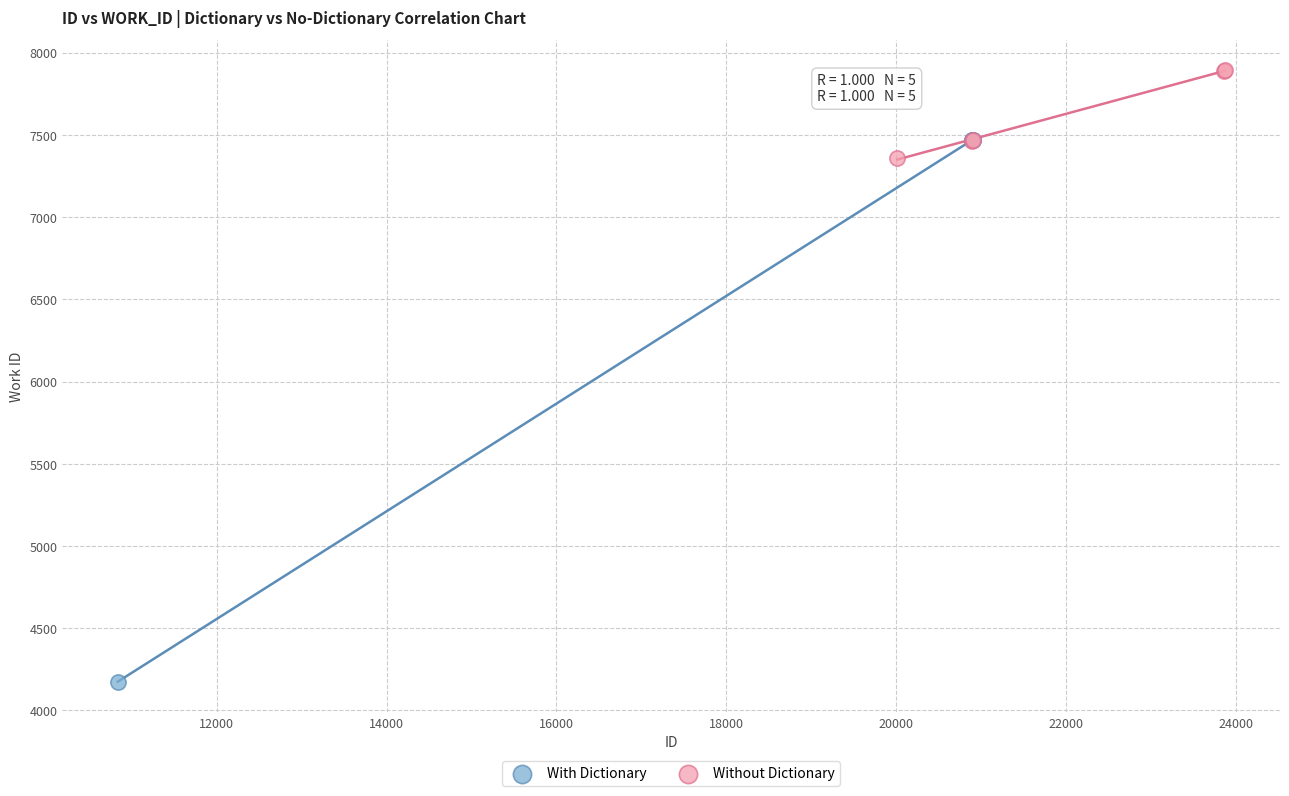

Which series contains the lowest Y value?

With Dictionary